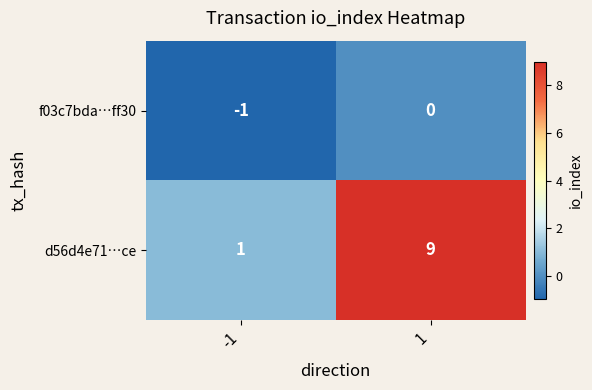

At which category is the sum across all series the highest?

1